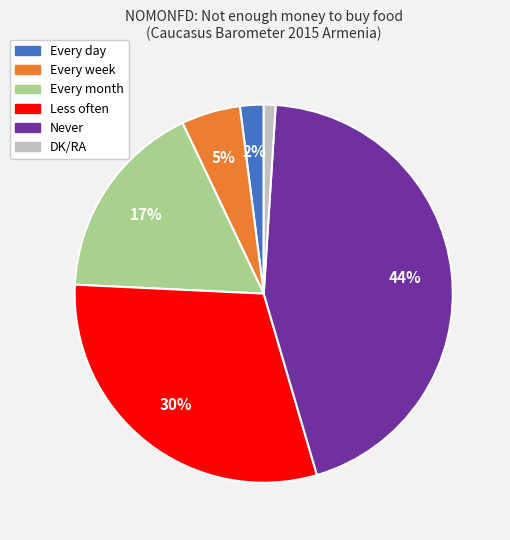

The Every month slice represents 17% of the pie. True or false?

True